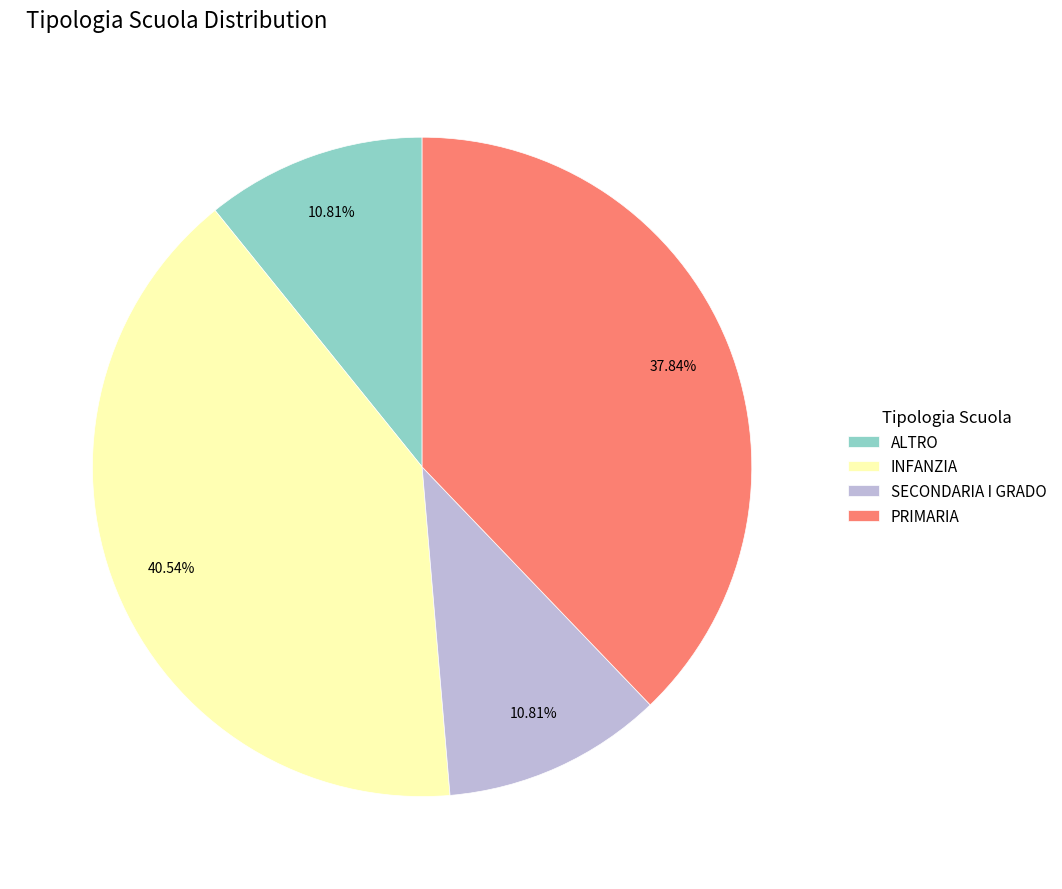

Which category has the biggest portion of the pie?

INFANZIA